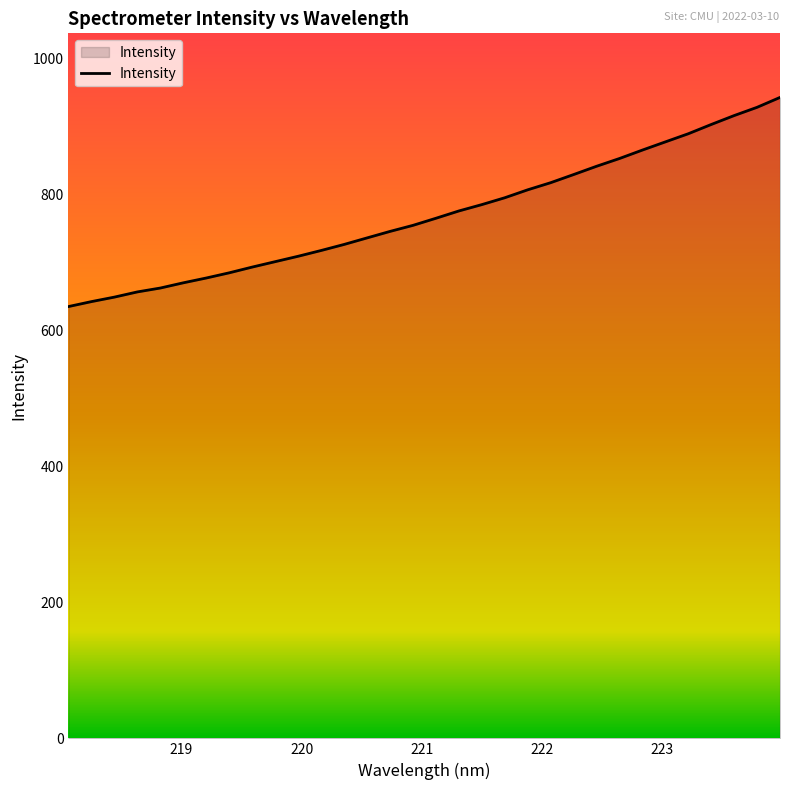

What is the greatest value displayed?

942.9